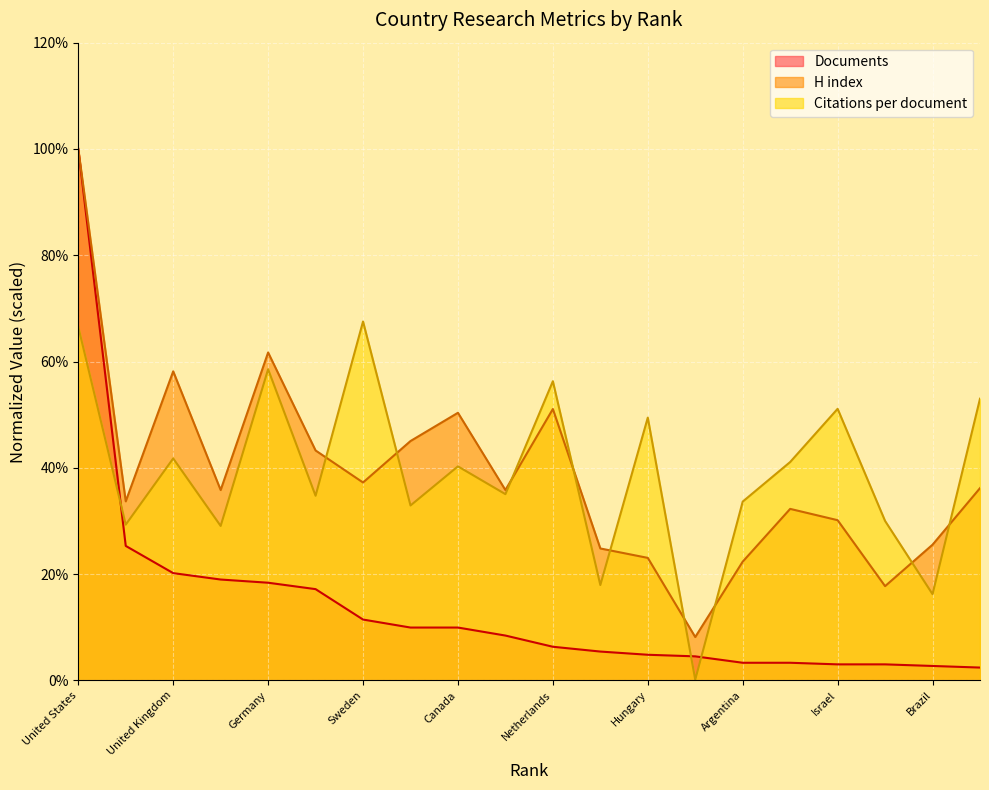

Between Canada and Spain, which series saw the biggest shift?

H index